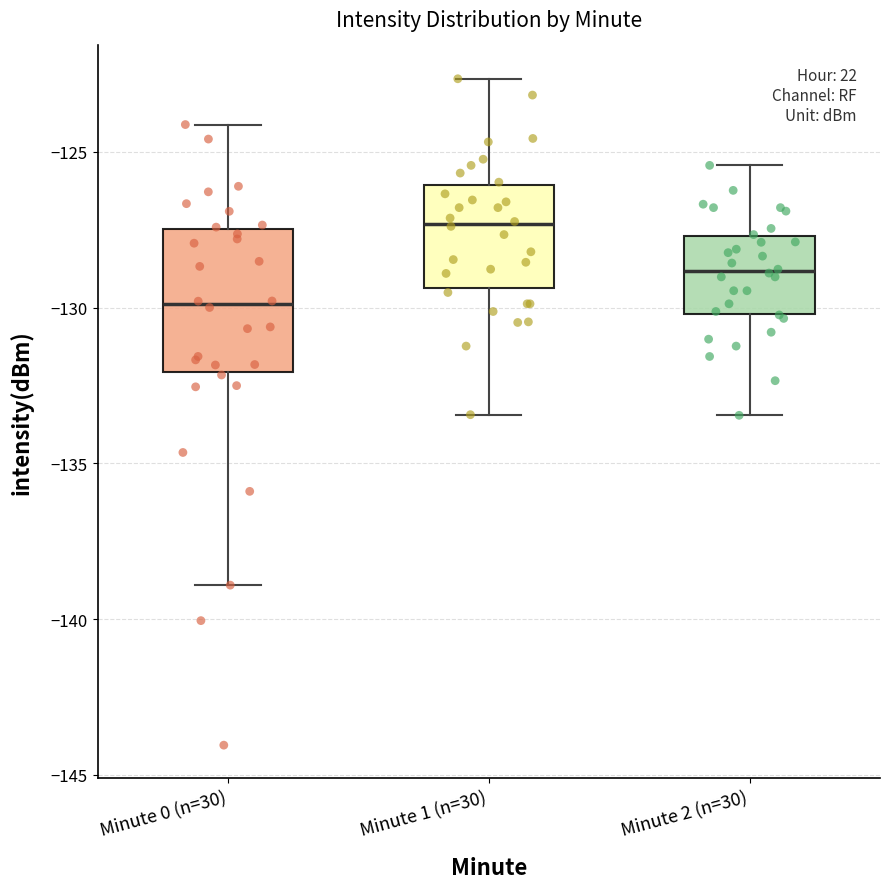

Reading left to right, transcribe this box plot: for each box, give where its median line is, the range the box spans, and where its two whiskers end, as read against the y-axis. The values are not printed on the chart, so give them approximately, as read against the axis.

Minute 0 (n=30): median -130.0, box -132.0 to -127.5, whiskers -139.0 to -124.0
Minute 1 (n=30): median -127.5, box -129.5 to -126.0, whiskers -133.5 to -122.5
Minute 2 (n=30): median -129.0, box -130.0 to -127.5, whiskers -133.5 to -125.5